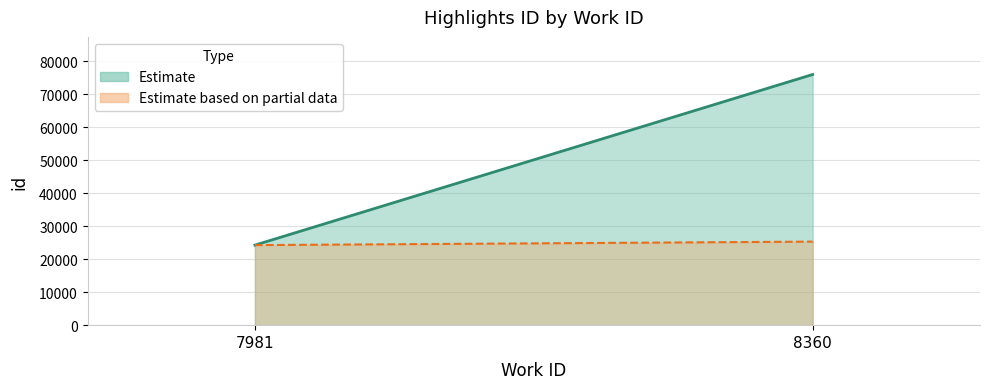

What is the value of the 1st point from the left?

24255